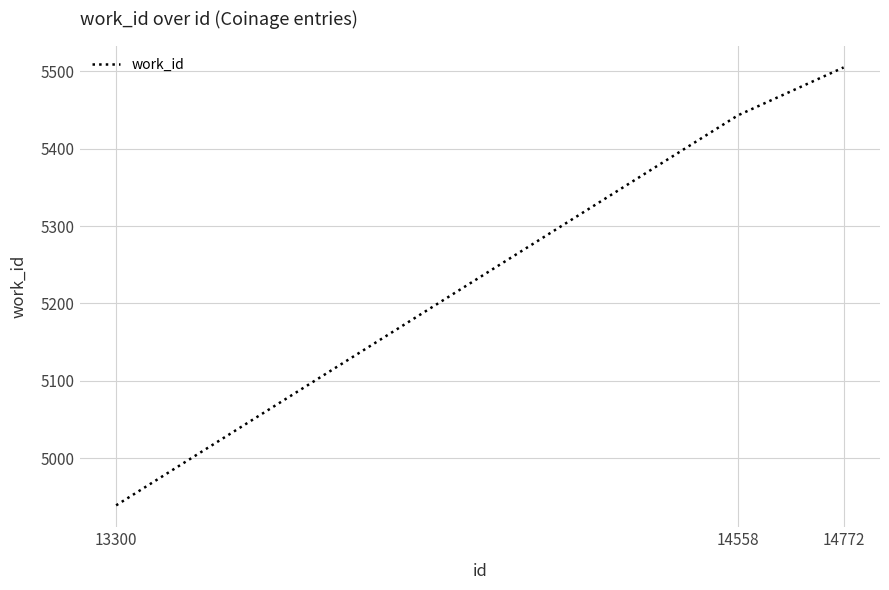

What is the difference between the maximum and minimum values?

566